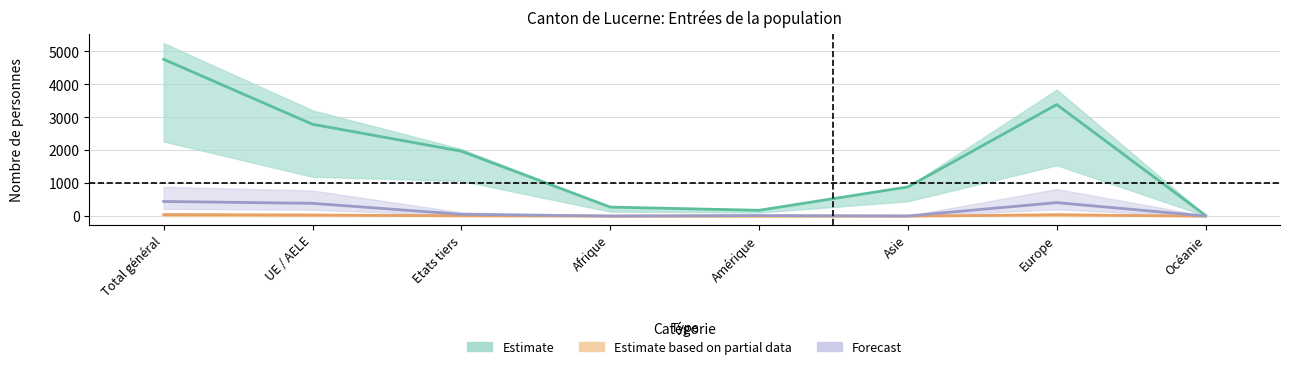

What is the approximate value of Estimate at UE / AELE, to the nearest 50?

2800